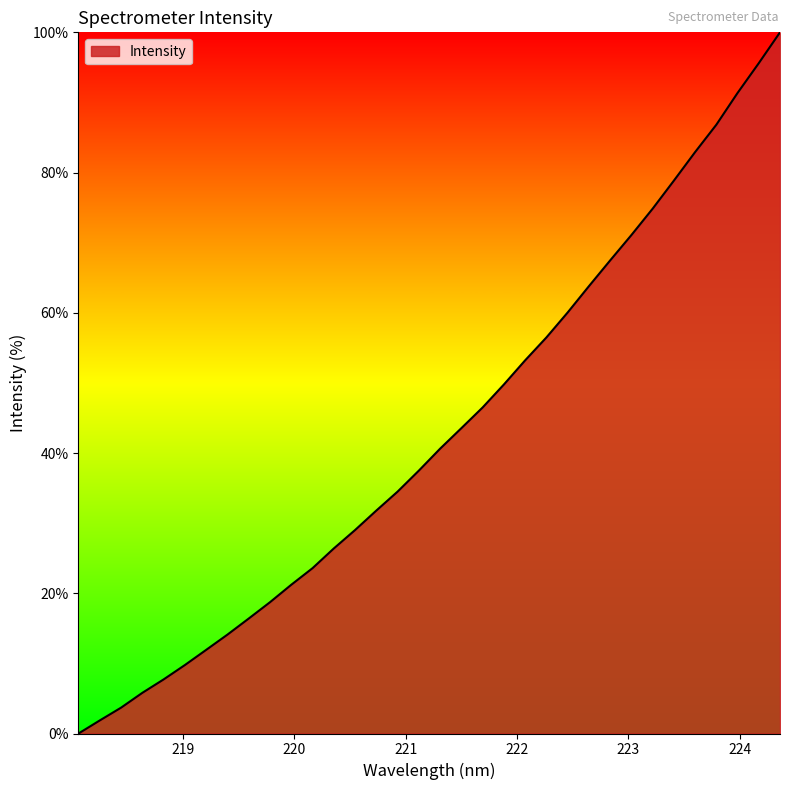

Reading right to left, extract all data points from this chart.

100.0	95.6	91.4	86.8	82.9	78.8	74.8	71.1	67.5	63.8	60.0	56.5	53.2	49.8	46.5	43.5	40.6	37.5	34.5	31.8	29.0	26.4	23.6	21.2	18.7	16.4	14.1	11.9	9.8	7.7	5.8	3.7	1.9	0.0